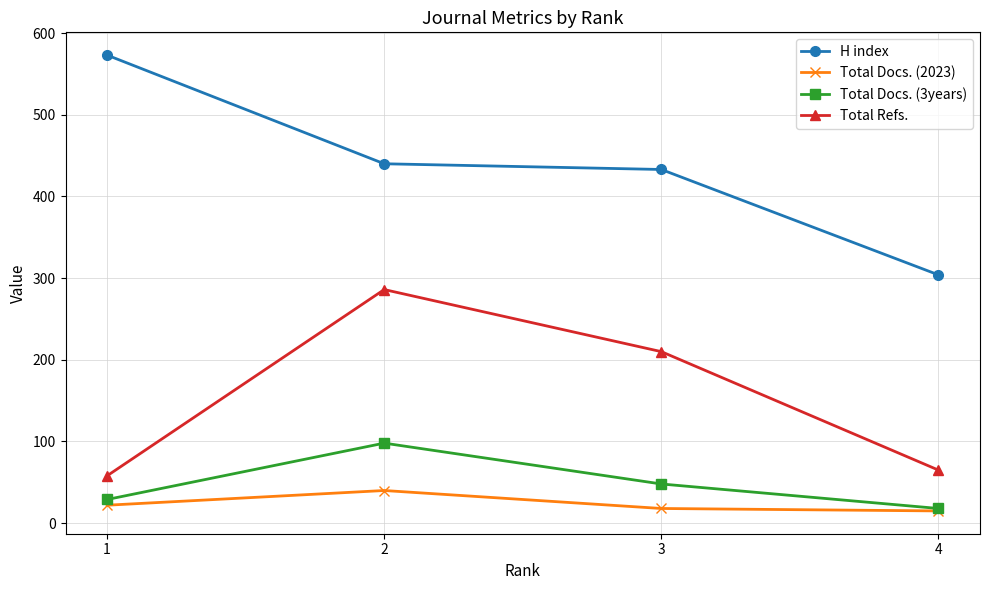

True or false: Total Docs. (3years) has more than 1 points higher than both neighbors.

False